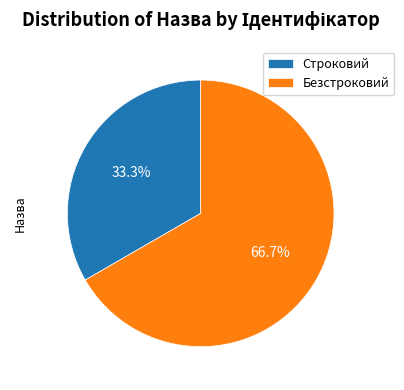

Which slice is the largest?

Безстроковий